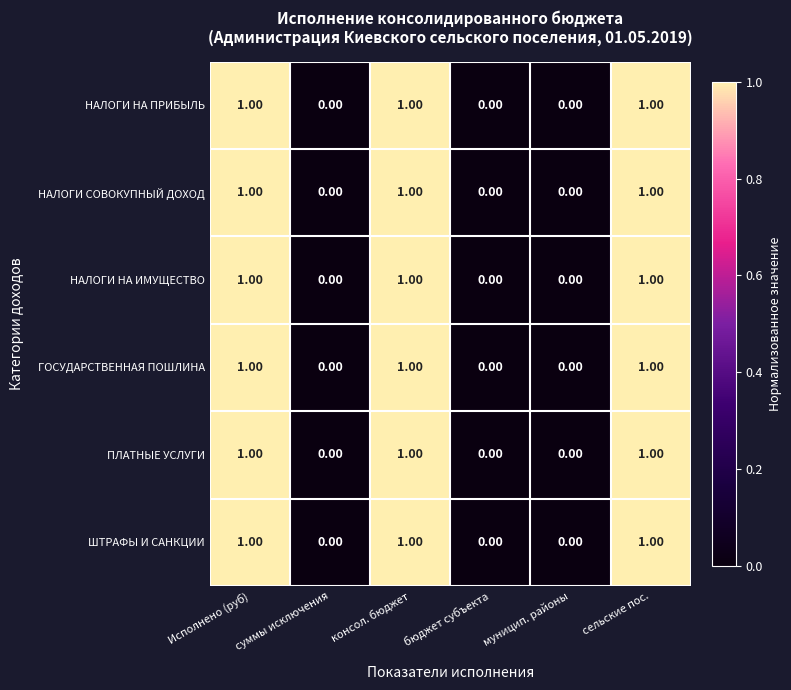

What is the total value across all series at консол. бюджет?

6